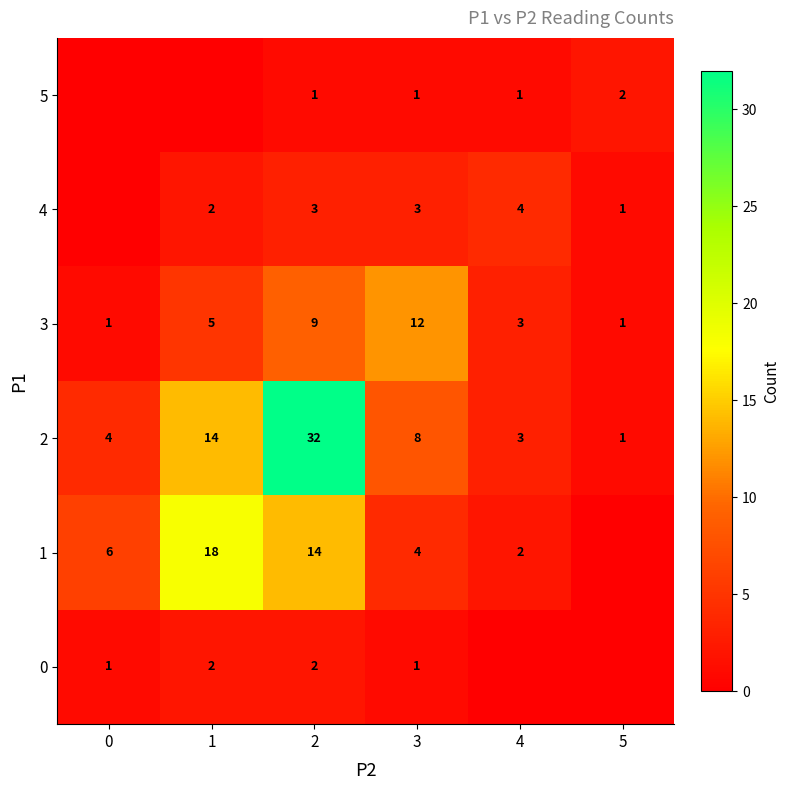

What is the sum of the 2 values at 1 and 2?

46